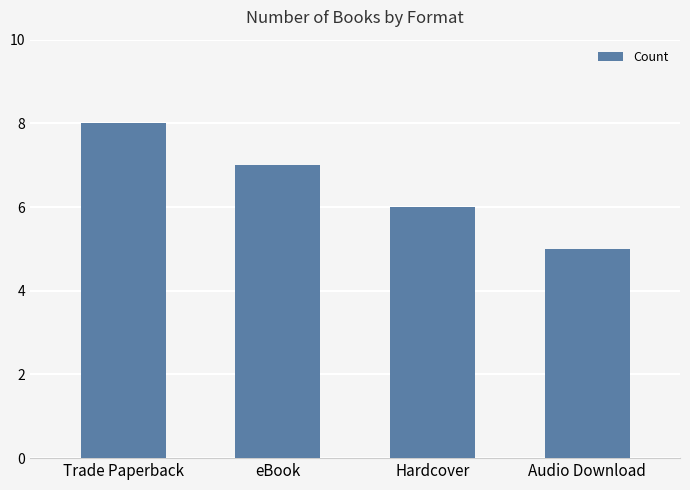

Are the bars grouped side by side (vs. stacked)?

No